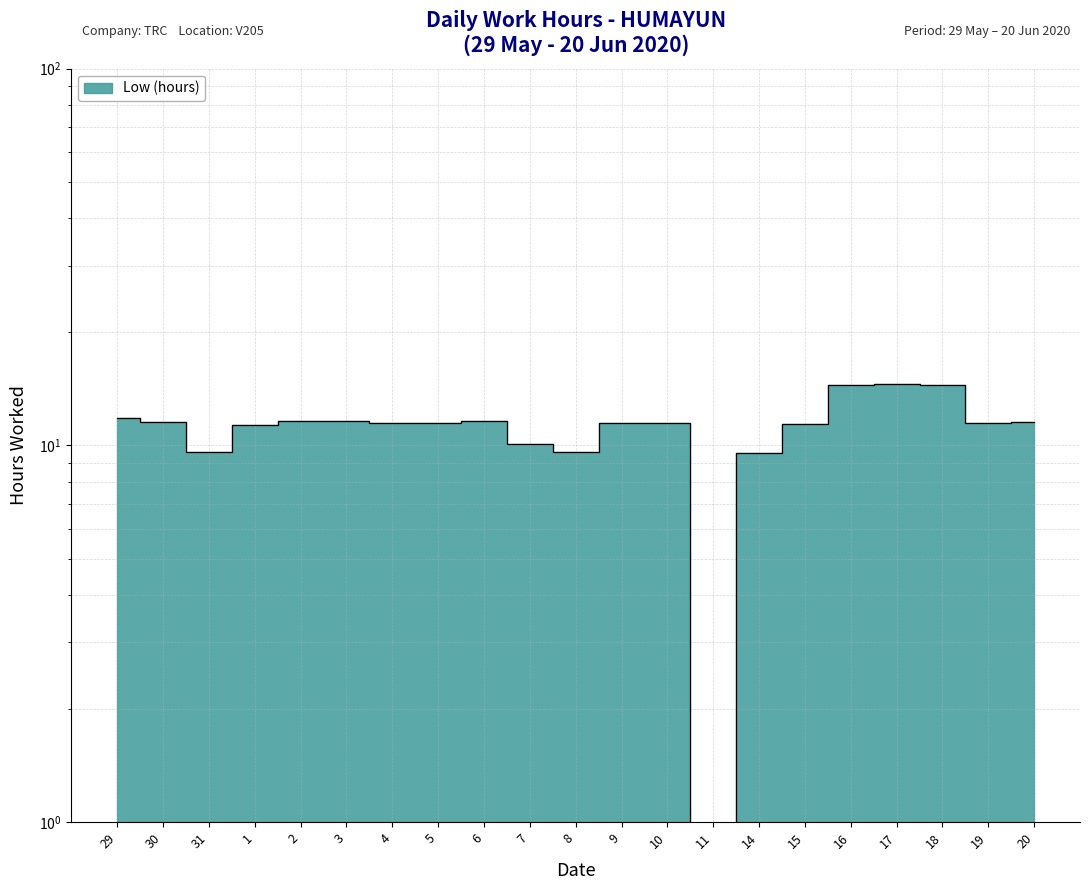

Where does the data first go above 11?

29